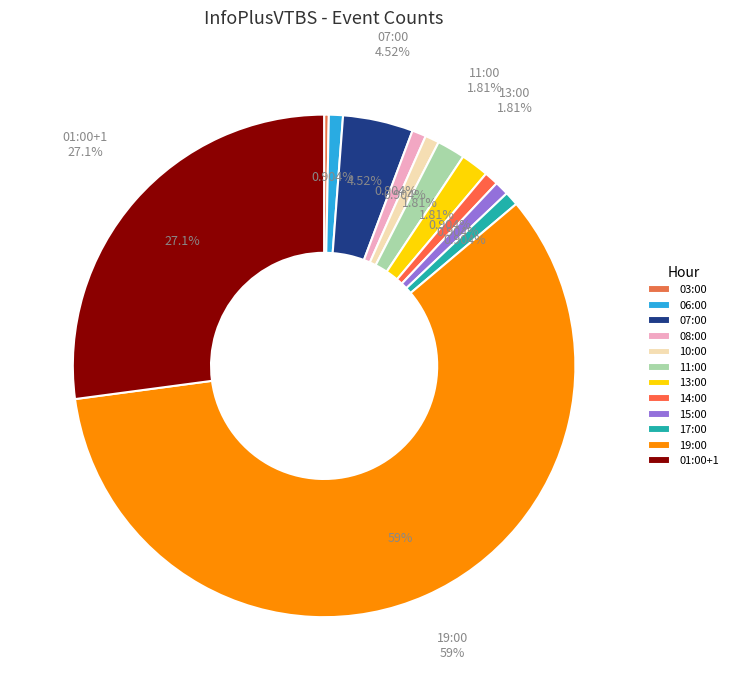

The 03:00 slice represents 0% of the pie. True or false?

True